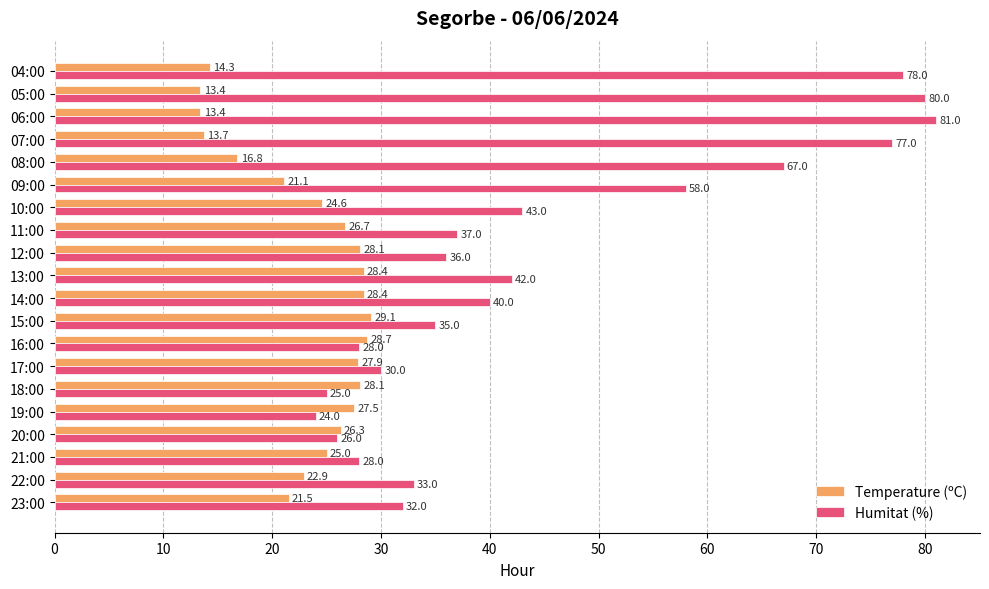

Where is Humitat (%) nearest to the value 52?

09:00